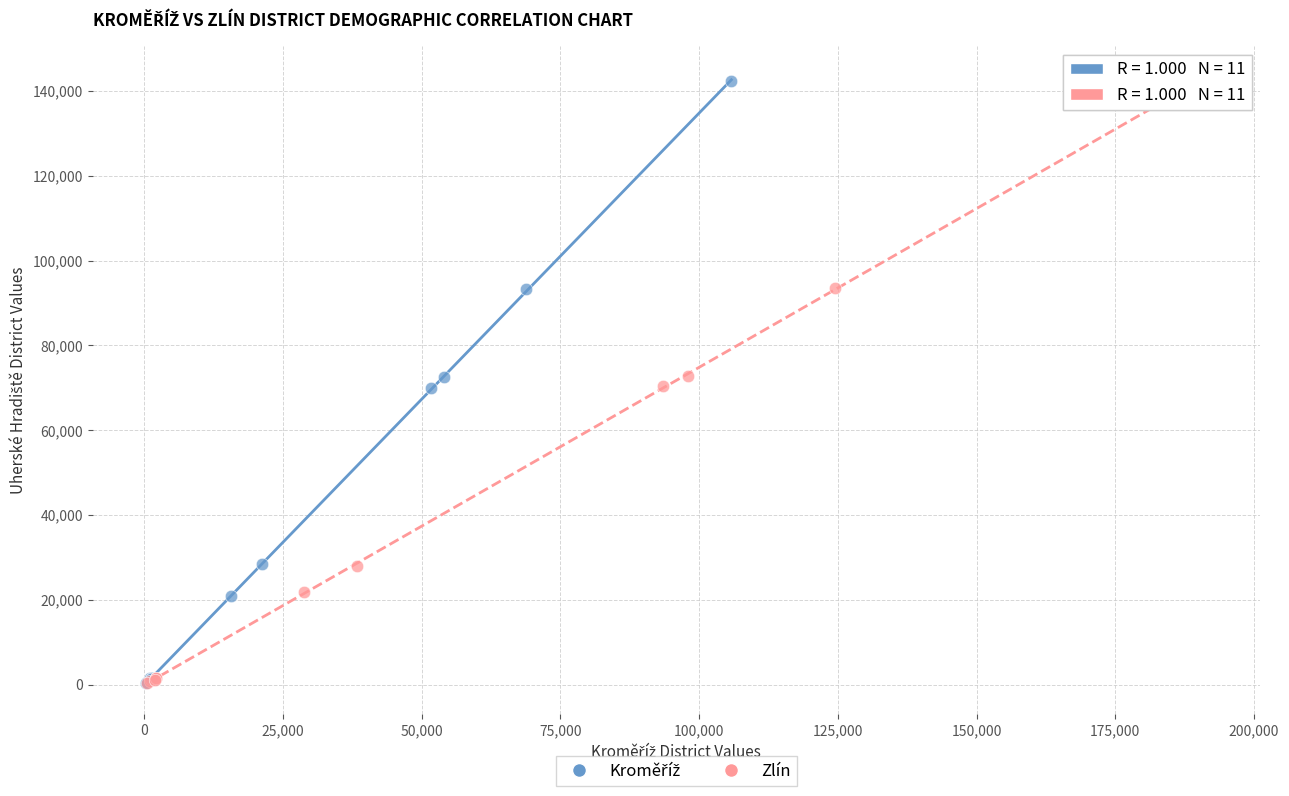

Which series has the largest Y range (max minus min)?

Zlín